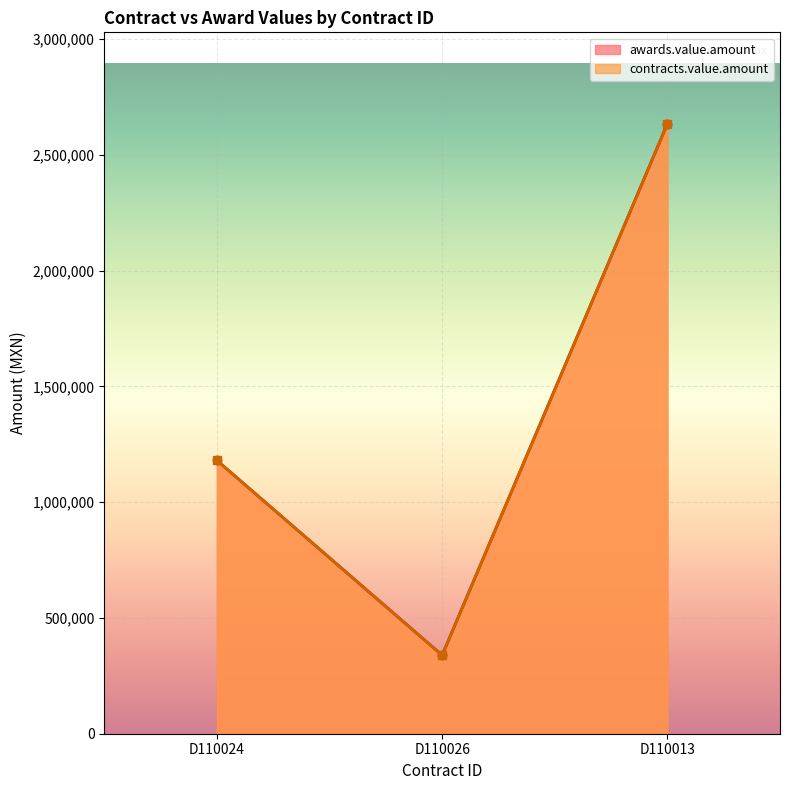

Which series has the largest total across all categories?

awards.value.amount